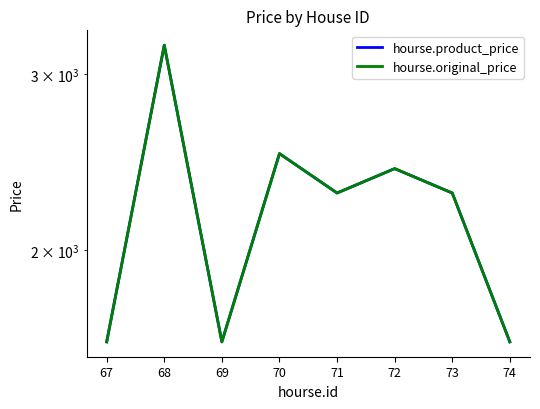

At which label does hourse.product_price first exceed 2280?

68